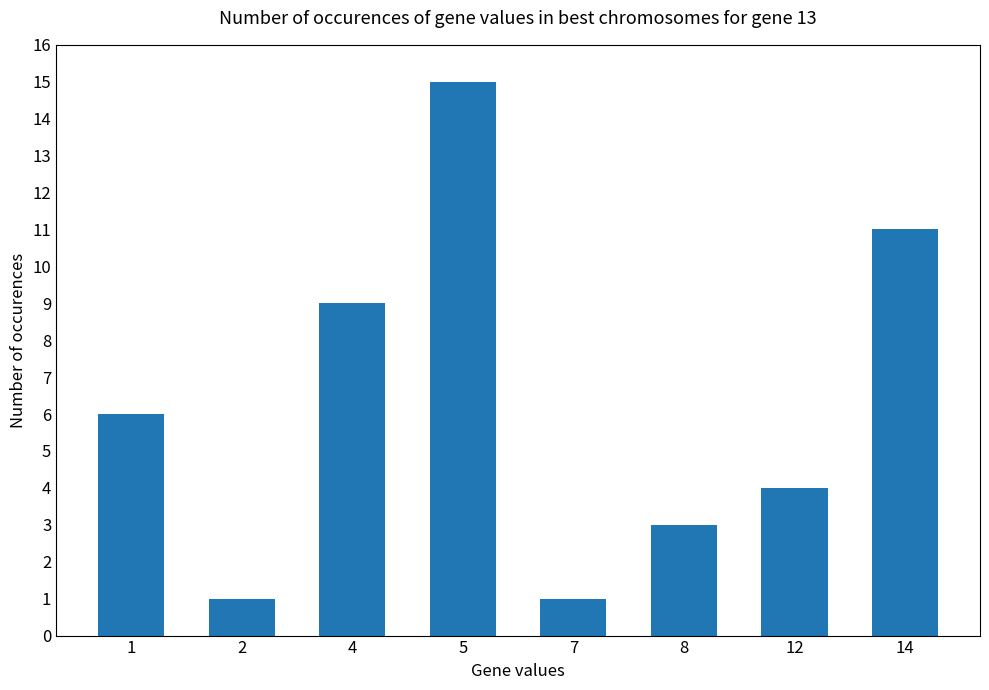

How many values are below 6?

4